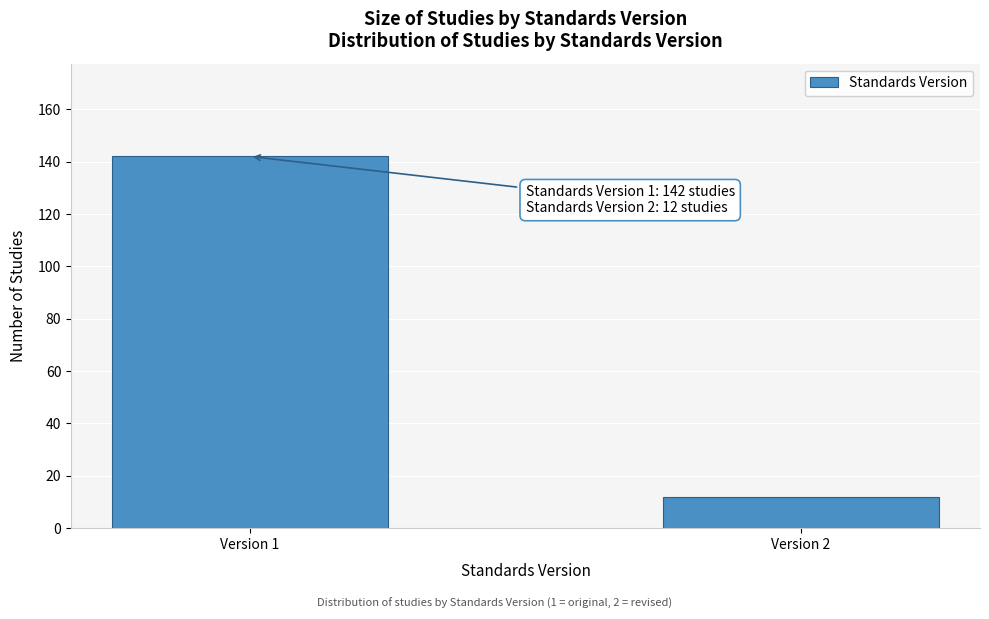

Reading right to left, what are all the values shown in this chart?

12	142